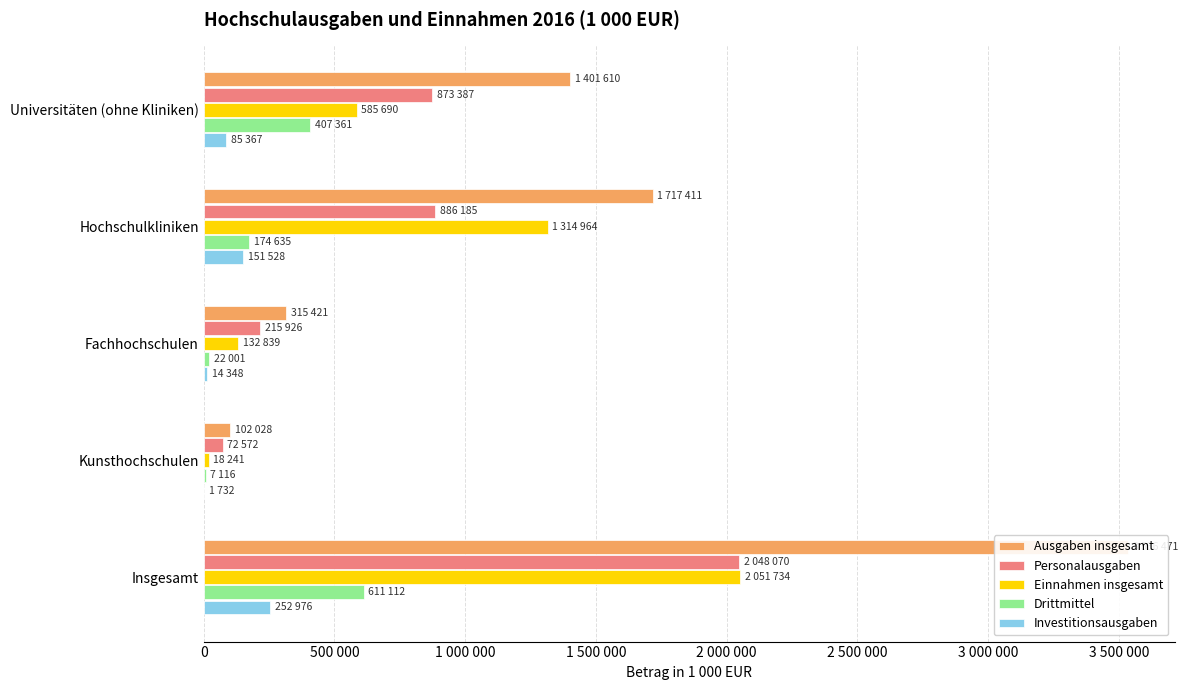

How many data points in Einnahmen insgesamt are above 585690?

2